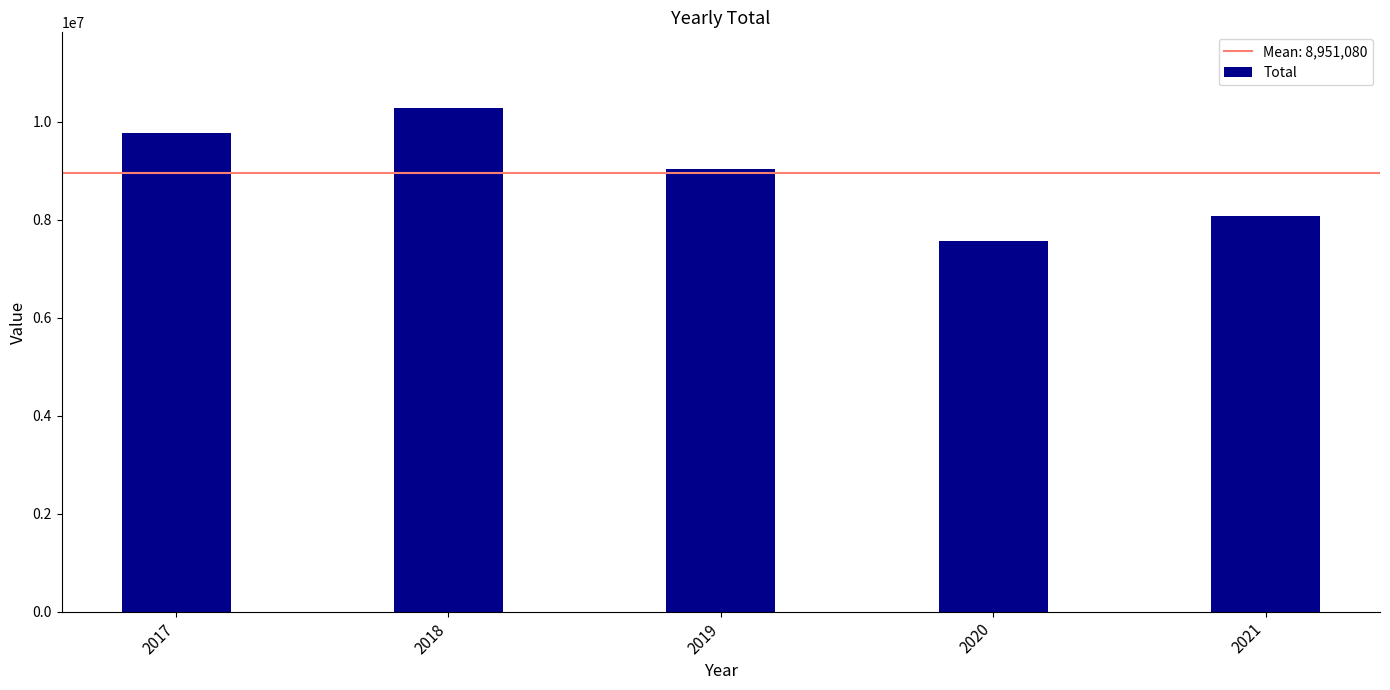

Reading left to right, transcribe all the data shown in this chart.

2017=9775207	2018=10286030	2019=9036466	2020=7572870	2021=8084829